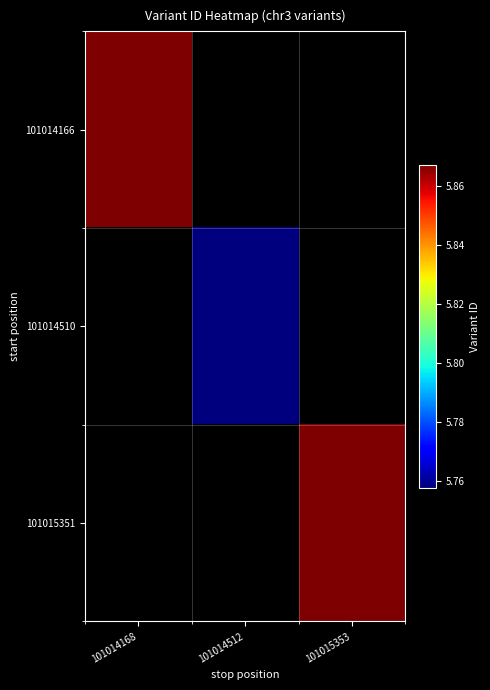

Which label corresponds to the smallest value in the chart?

101014512